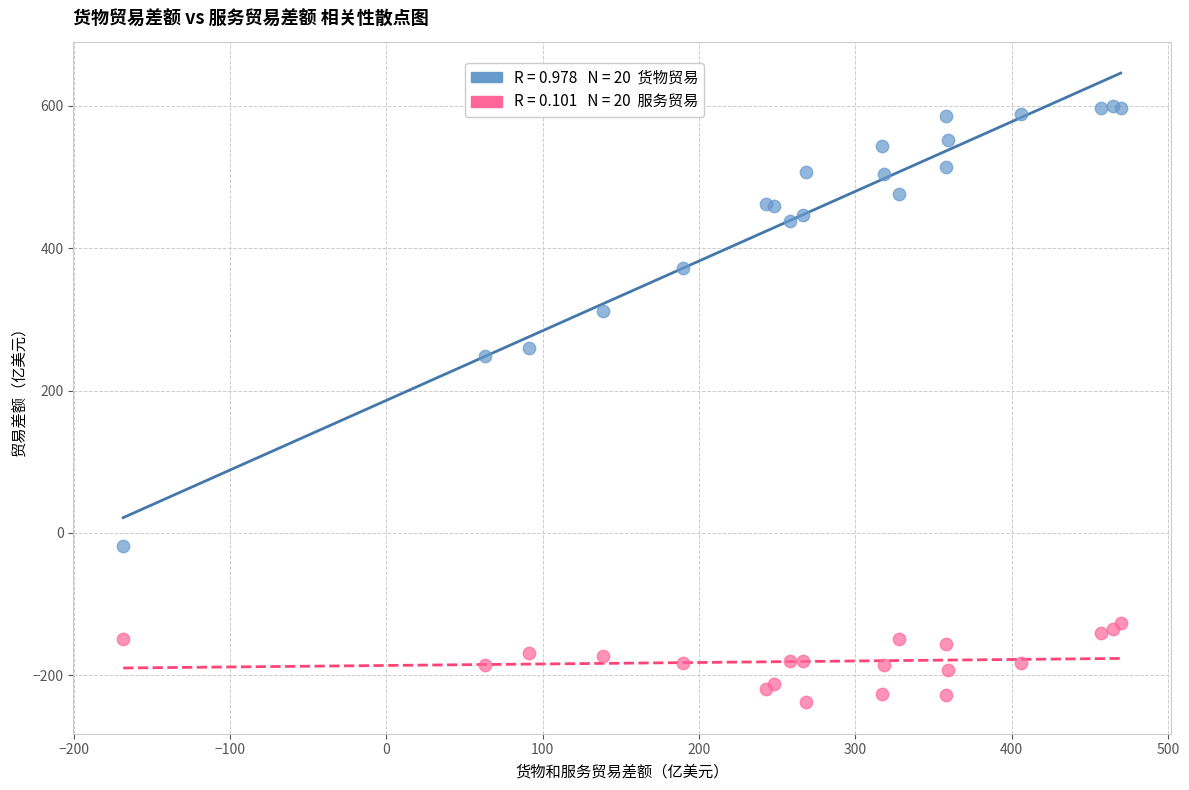

Across all series, what Y value is closest to 180?

249.0